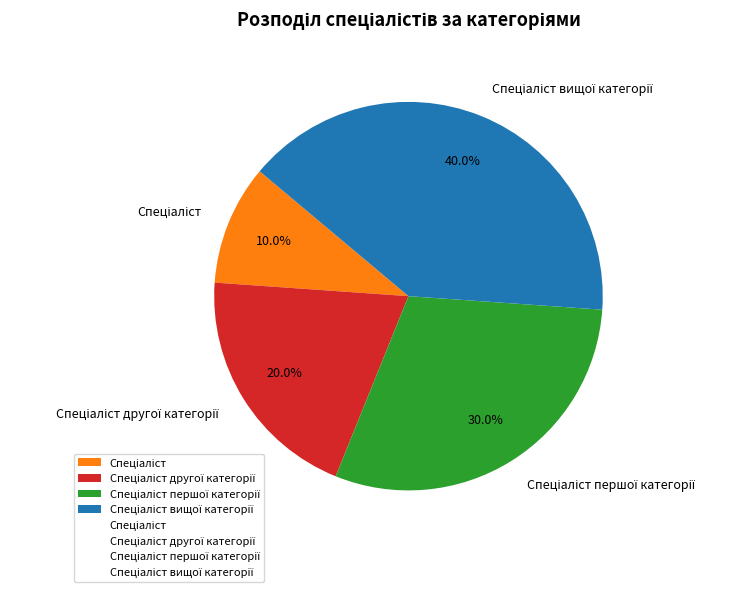

Count the number of slices in the pie.

4